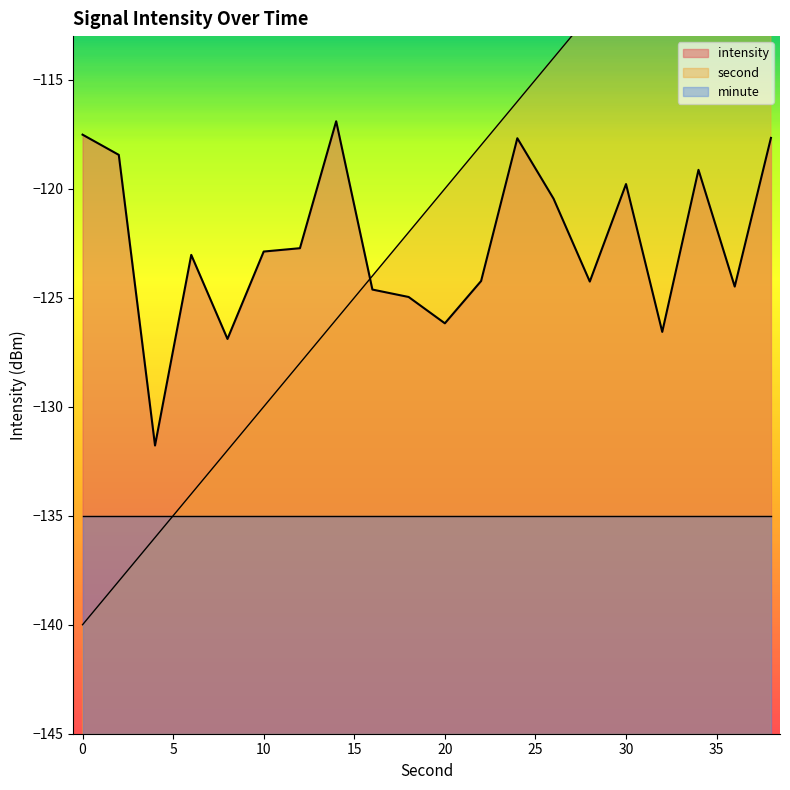

Where is the first local minimum for intensity?

4